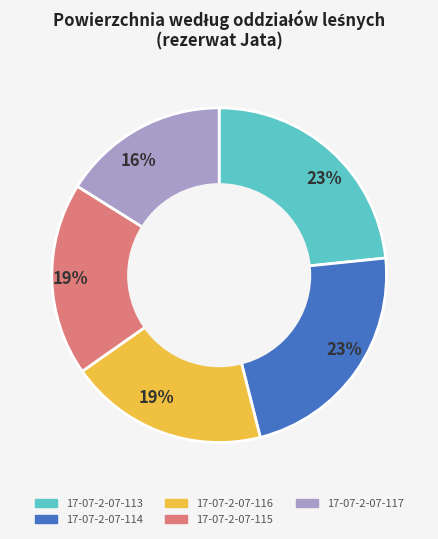

Combined, do 17-07-2-07-114 and 17-07-2-07-115 account for over 50%?

No